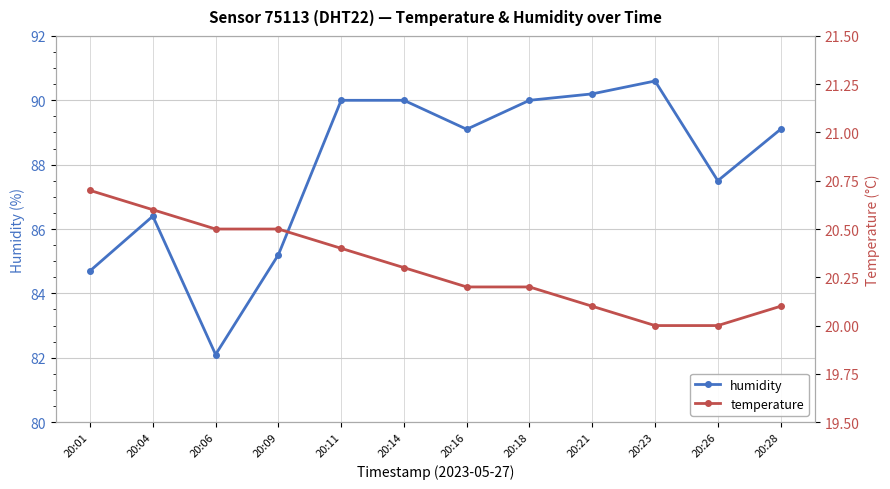

What is the lowest value of the humidity series?

82.1